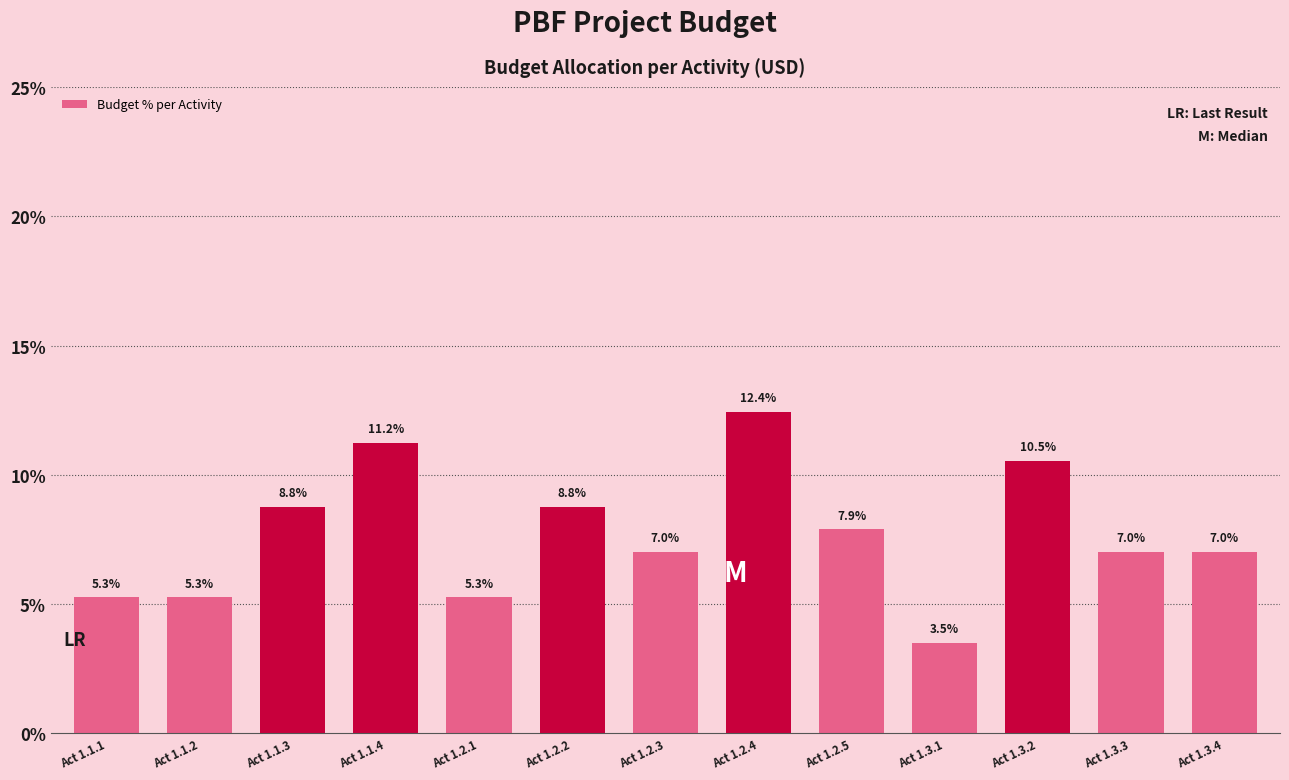

Reading left to right, extract all data points from this chart.

Act 1.1.1=5.3	Act 1.1.2=5.3	Act 1.1.3=8.8	Act 1.1.4=11.2	Act 1.2.1=5.3	Act 1.2.2=8.8	Act 1.2.3=7.0	Act 1.2.4=12.4	Act 1.2.5=7.9	Act 1.3.1=3.5	Act 1.3.2=10.5	Act 1.3.3=7.0	Act 1.3.4=7.0